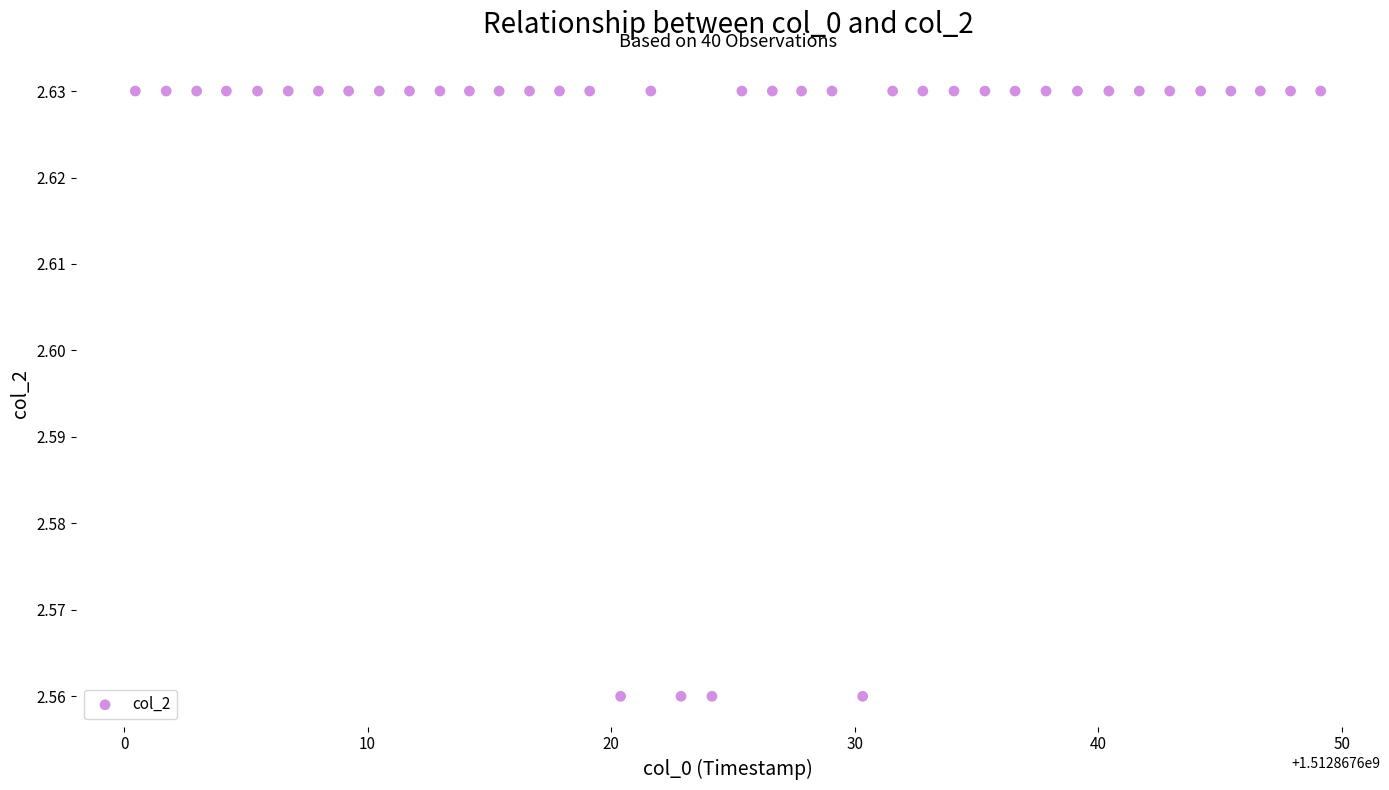

What is the range of X values (max minus min)?

48.7